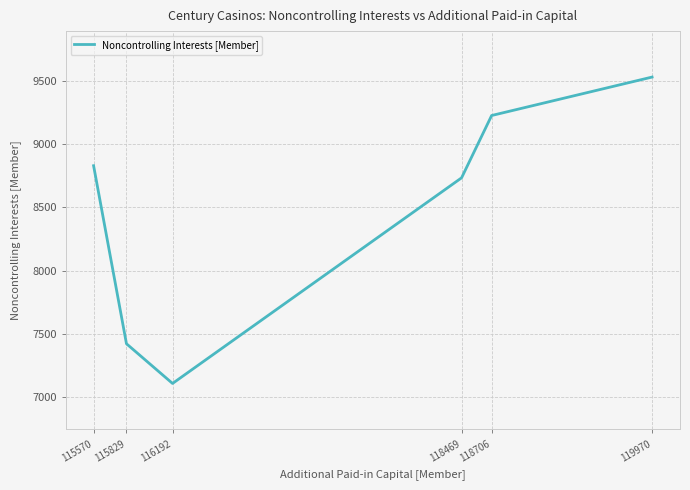

What is the difference between the second highest and second lowest values?

1805